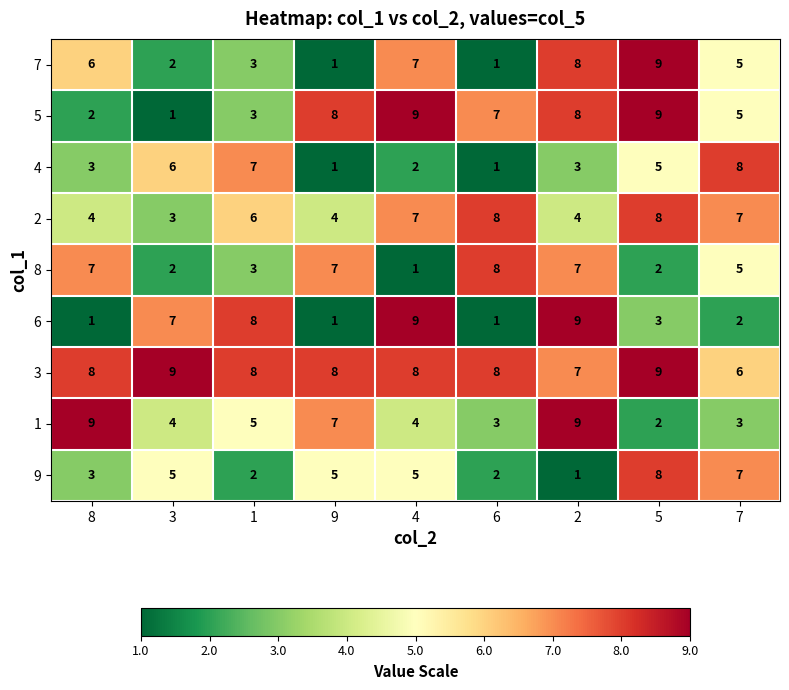

Count the 4 values in the range 2 to 6.

5